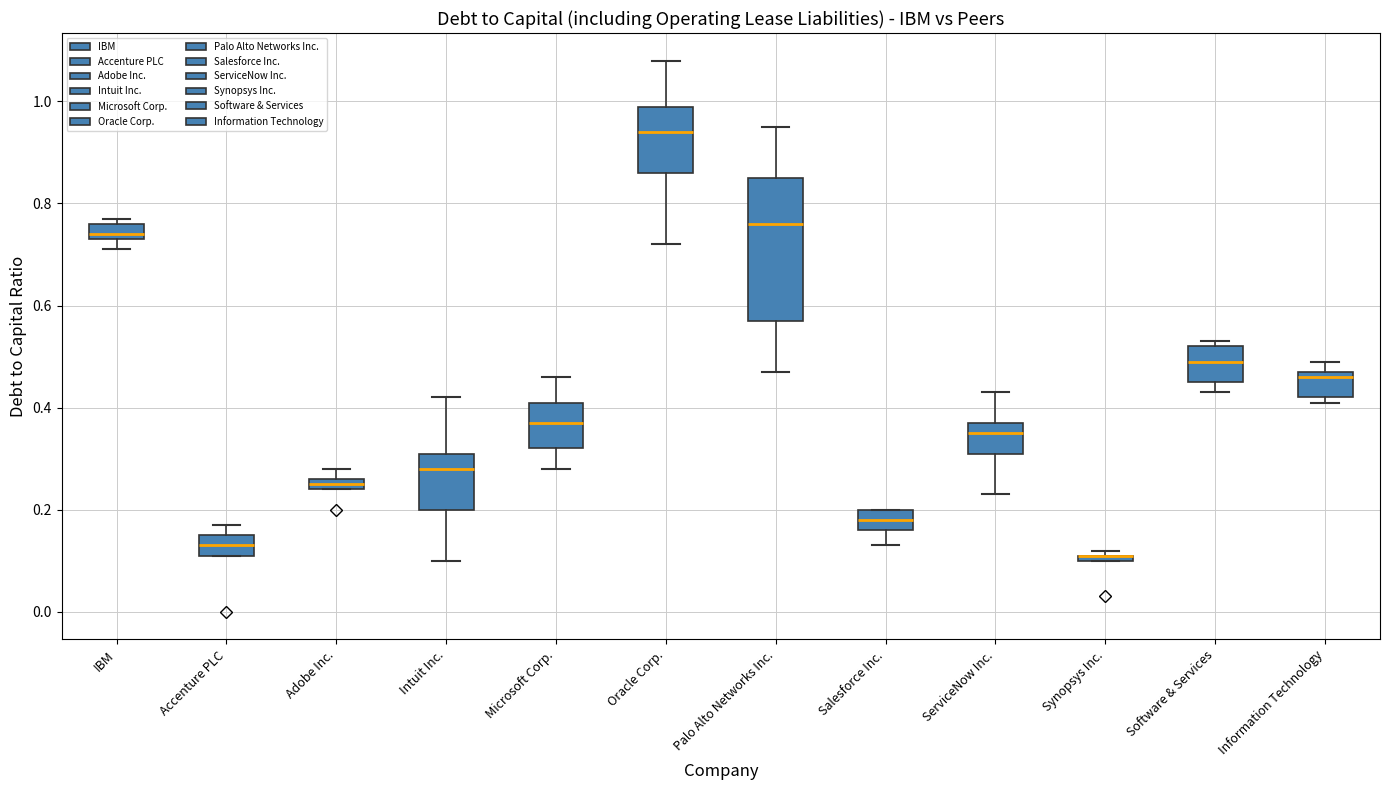

Where does the lower whisker of the box for ServiceNow Inc. end on the y-axis? The values are not printed on the chart, so give them approximately, as read against the axis.

0.24